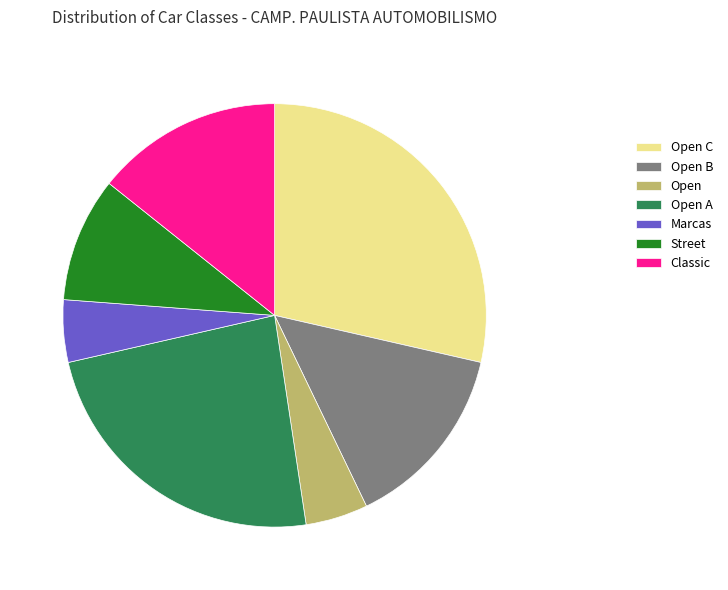

What is the ratio of the value at Open C to the value at Street?

3.0